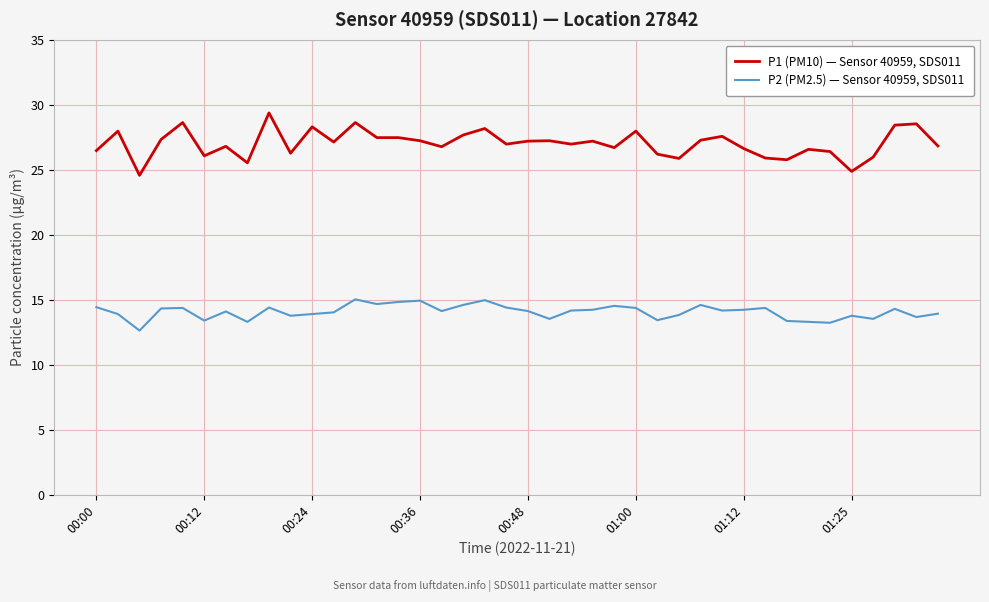

Which series has the largest range (max minus min)?

P1 (PM10) — Sensor 40959, SDS011